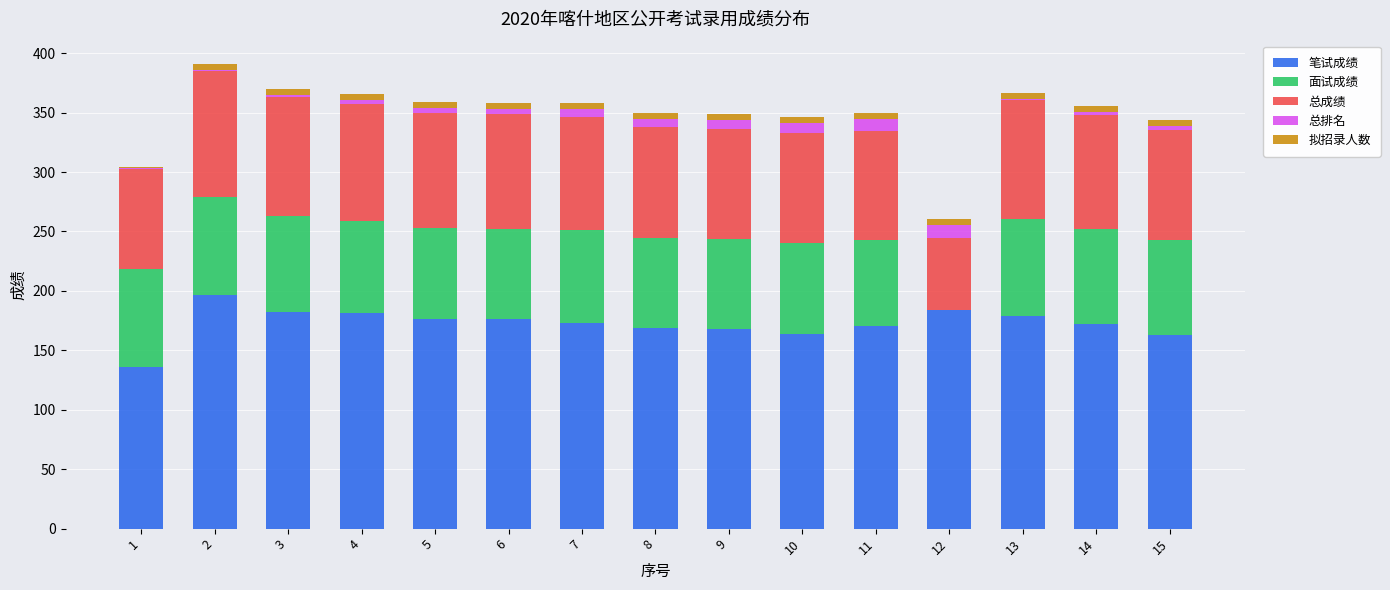

What is the highest value of the 笔试成绩 series?

196.6